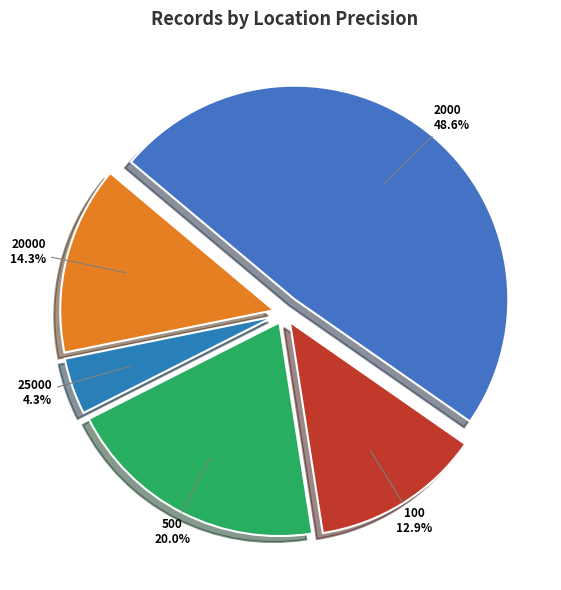

Is there any slice that represents more than half of the pie?

No